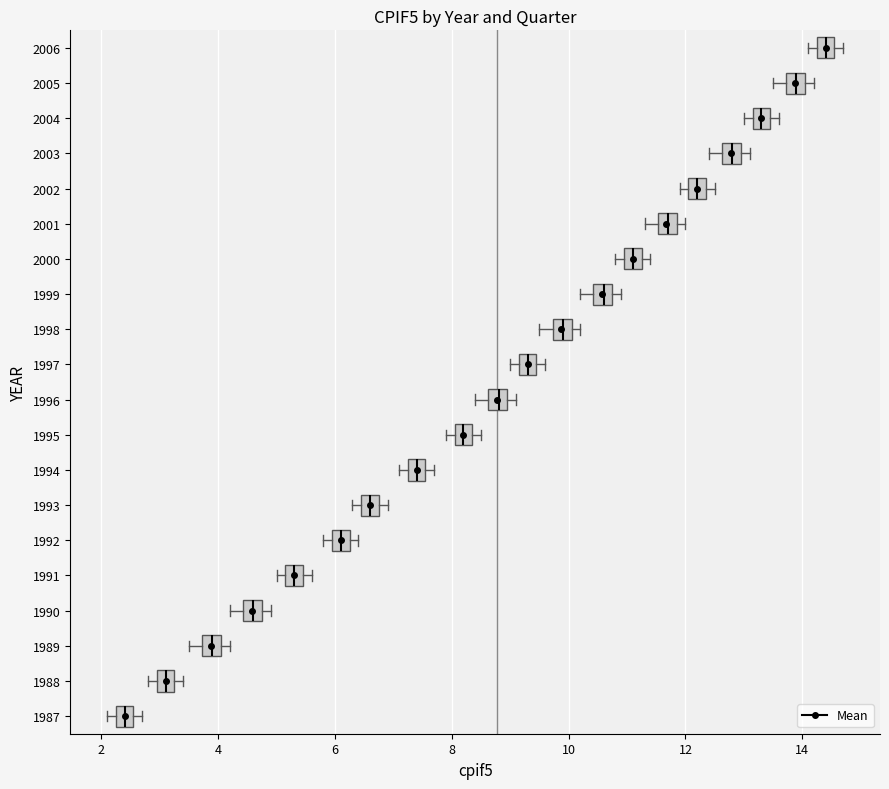

Where is the left edge of the box at y = 1989 on the x-axis? The values are not printed on the chart, so give them approximately, as read against the axis.

3.8